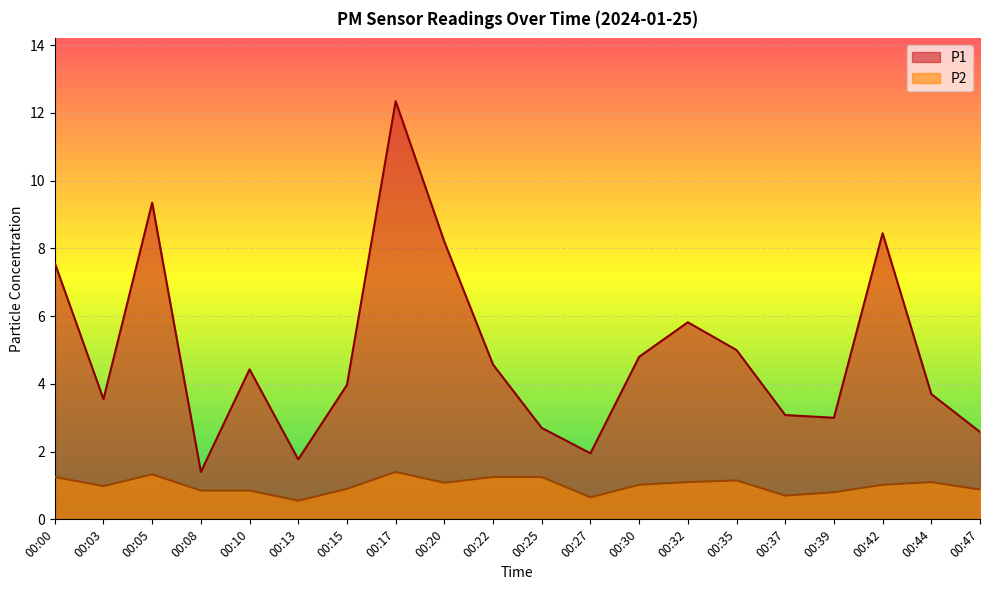

Which series changed the most between 00:20 and 00:39?

P1